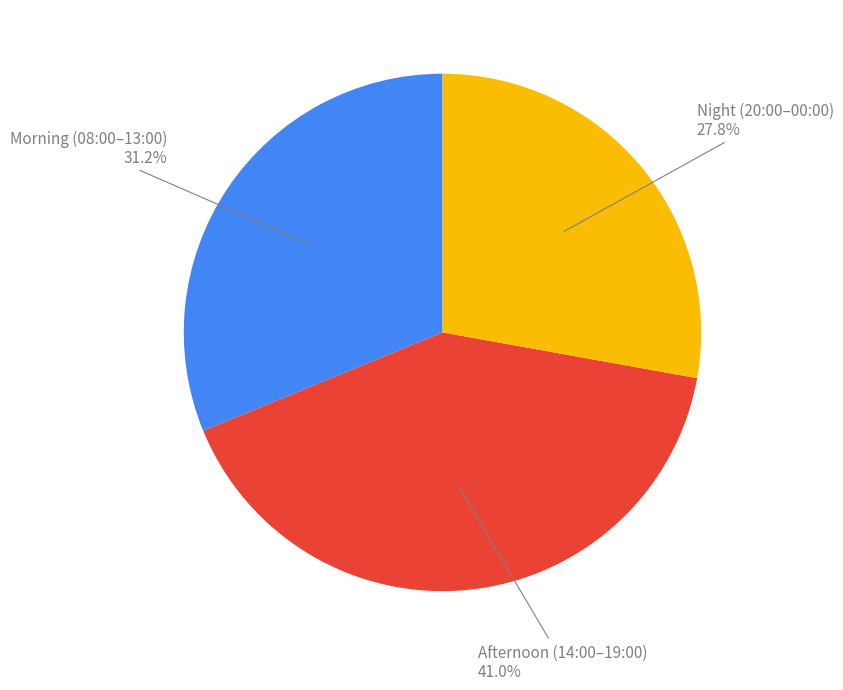

Does any single category account for the majority?

No